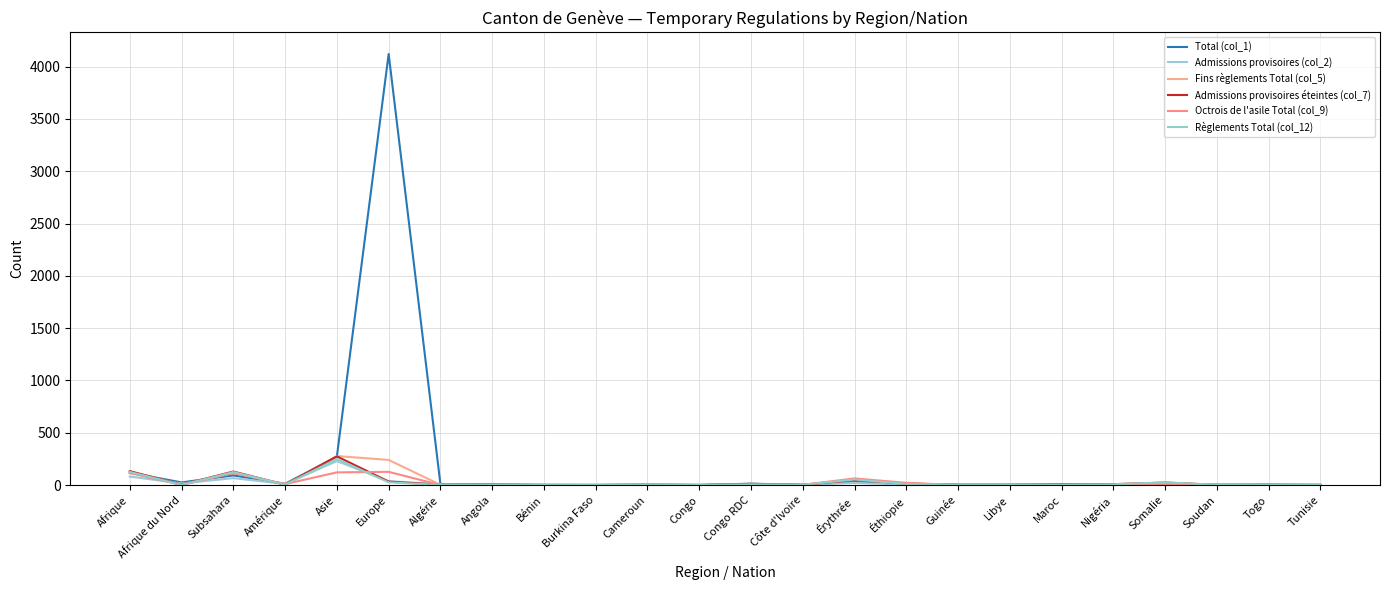

List the labels in order of Admissions provisoires éteintes (col_7) value, largest first.

Asie, Afrique, Subsahara, Érythrée, Europe, Somalie, Éthiopie, Congo RDC, Nigéria, Angola, Togo, Afrique du Nord, Amérique, Algérie, Côte d'Ivoire, Guinée, Soudan, Bénin, Congo, Maroc, Burkina Faso, Cameroun, Libye, Tunisie